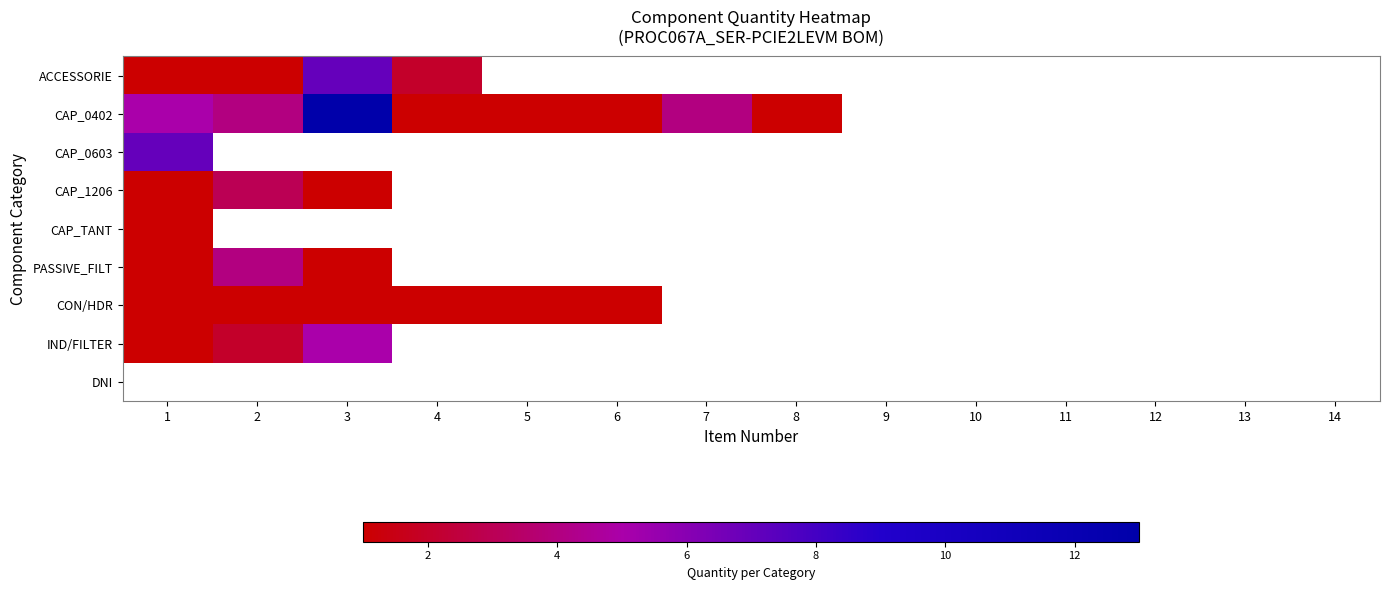

At how many categories does at least one series exceed 9?

1